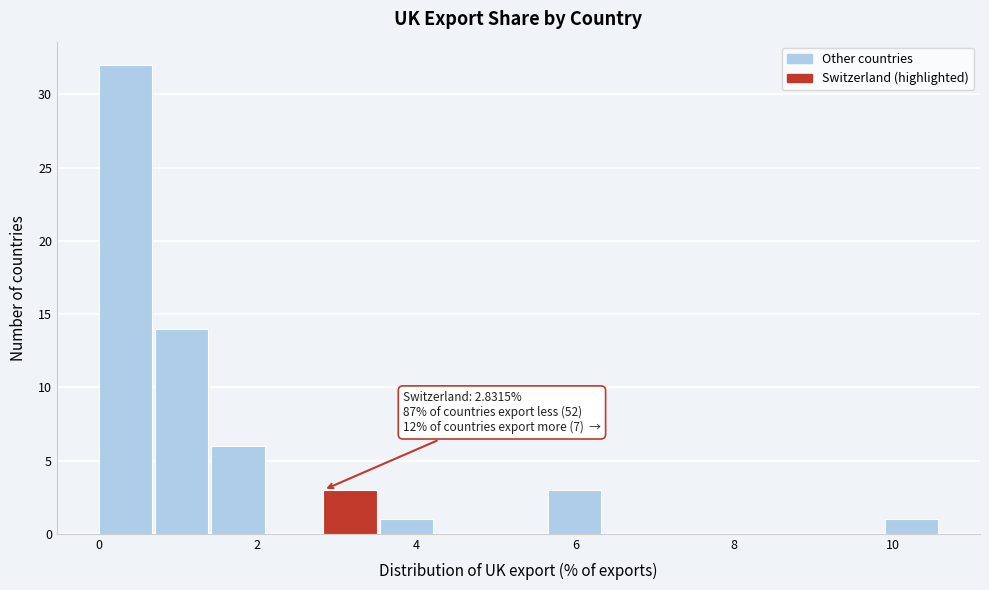

Around what value on the x-axis is the tallest bar? Give the approximate position of its centre, as read against the axis.

0.4